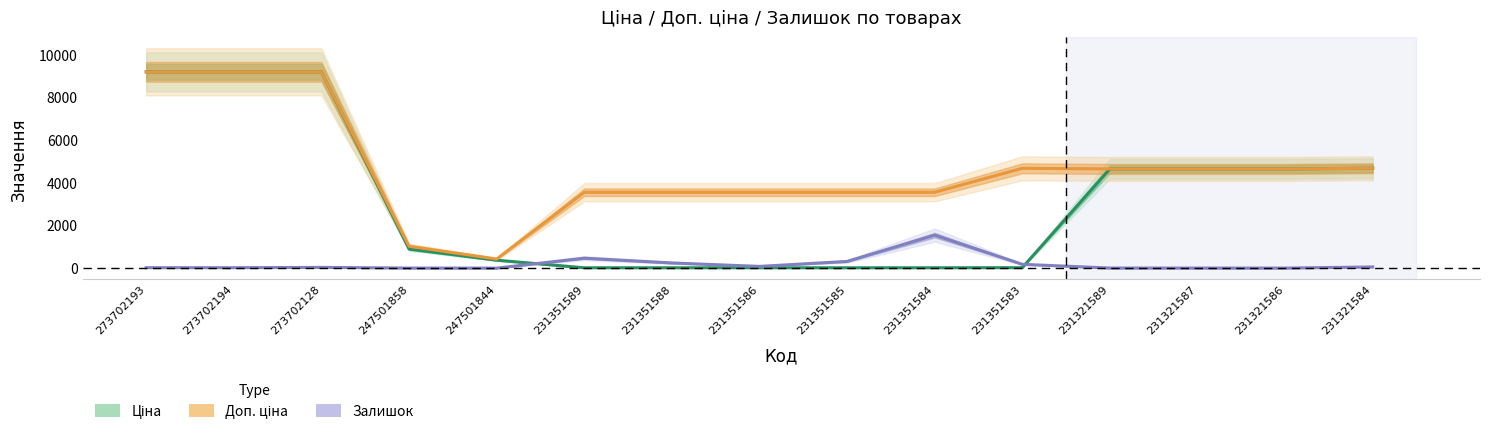

How many lines are shown in the chart?

3